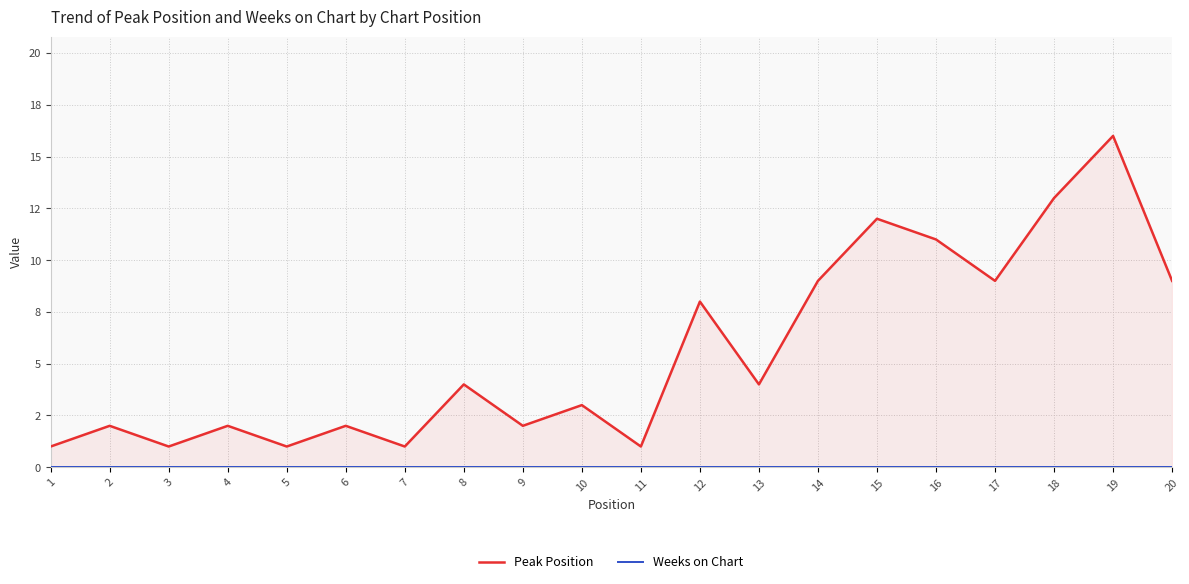

True or false: Weeks on Chart has more than 0 points higher than both neighbors.

False